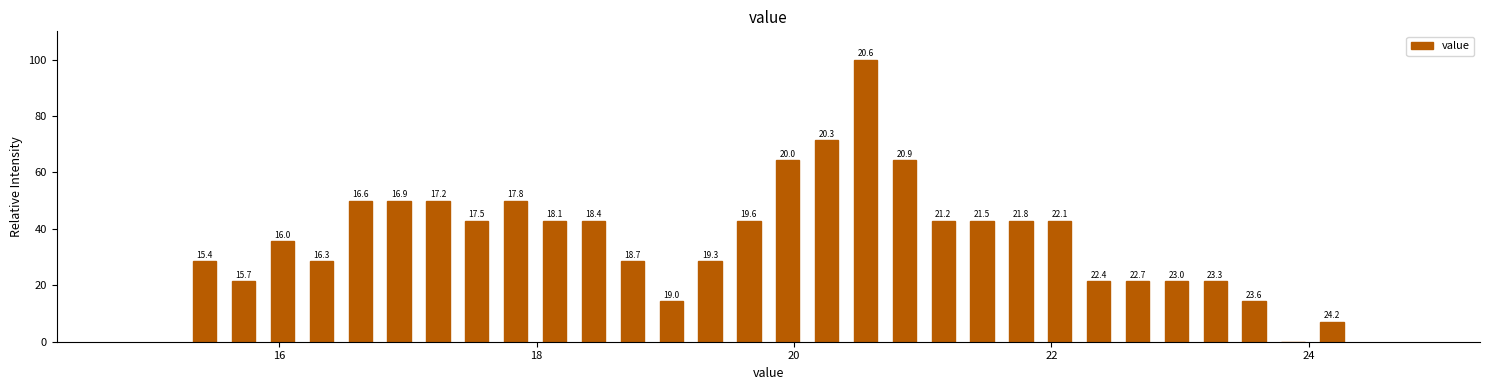

Around what value on the x-axis is the tallest bar? Give the approximate position of its centre, as read against the axis.

20.6